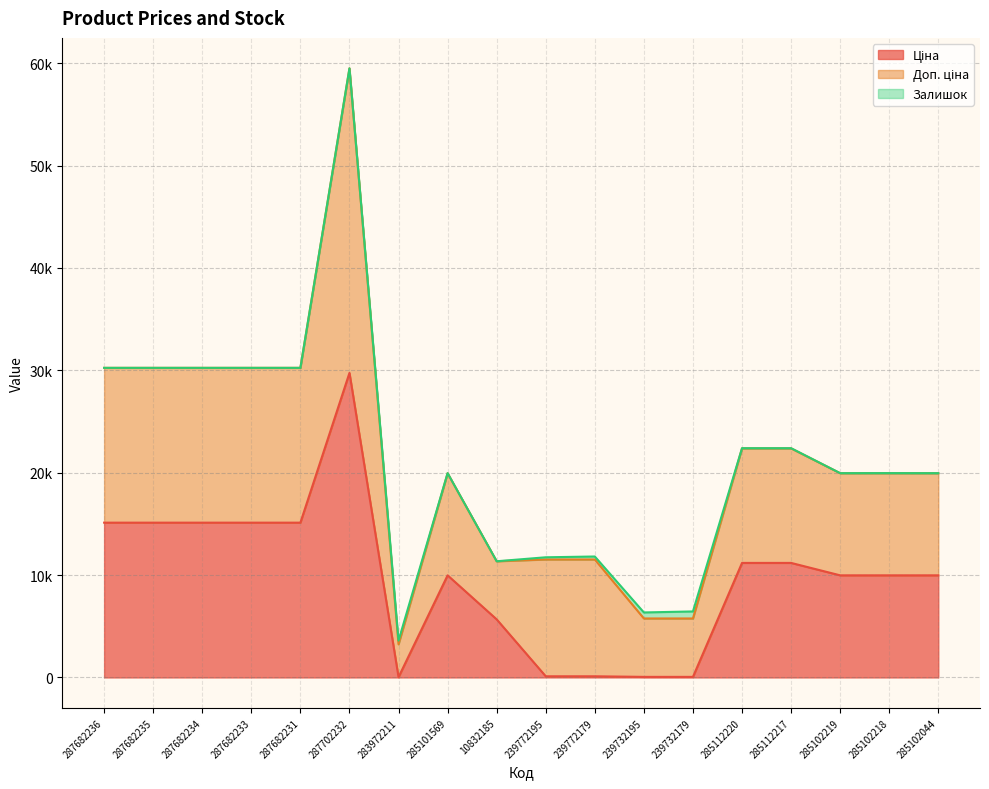

At 287682231, list the series in order from largest to smallest.

Ціна, Доп. ціна, Залишок